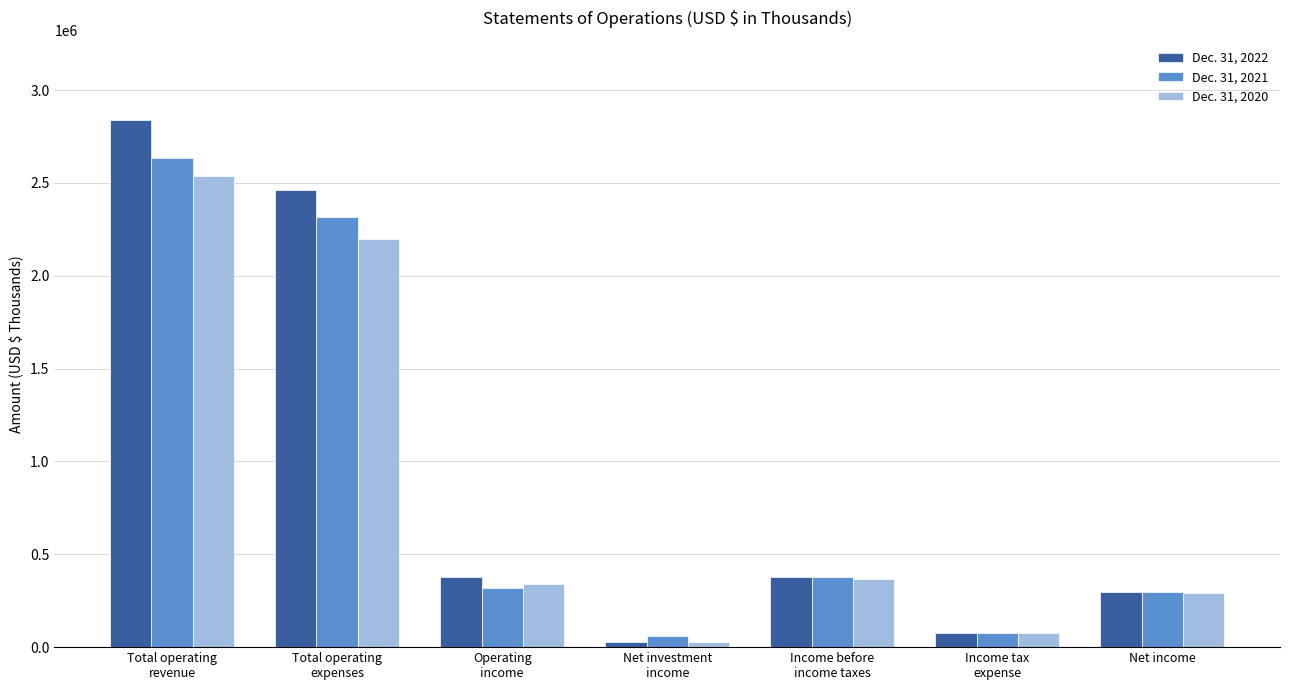

How many bars are there in total?

21